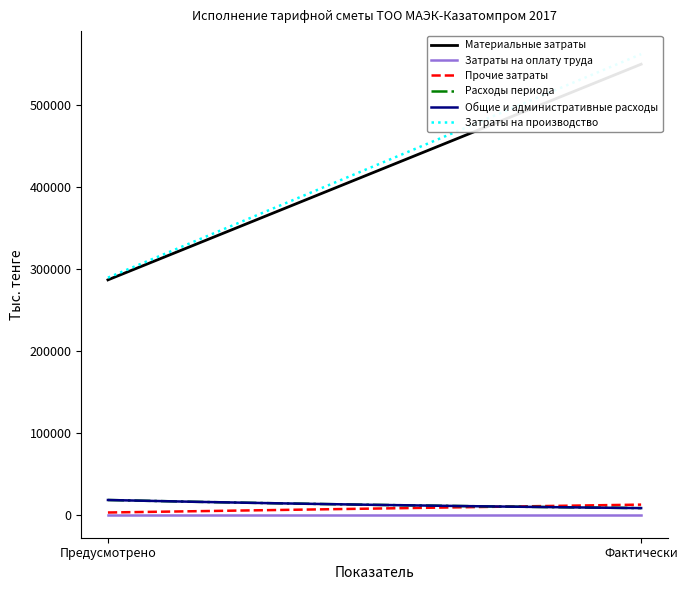

Reading right to left, extract all data points from this chart.

Материальные затраты: Отклонение (%)=0.9	Фактически=549665.0	Предусмотрено=286524.0
Затраты на оплату труда: Отклонение (%)=0.0	Фактически=0.0	Предусмотрено=0.0
Прочие затраты: Отклонение (%)=3.6	Фактически=12293.0	Предусмотрено=2677.0
Расходы периода: Отклонение (%)=-0.6	Фактически=8049.0	Предусмотрено=17925.0
Общие и административные расходы: Отклонение (%)=-0.6	Фактически=8049.0	Предусмотрено=17925.0
Затраты на производство: Отклонение (%)=0.9	Фактически=561958.0	Предусмотрено=289201.0